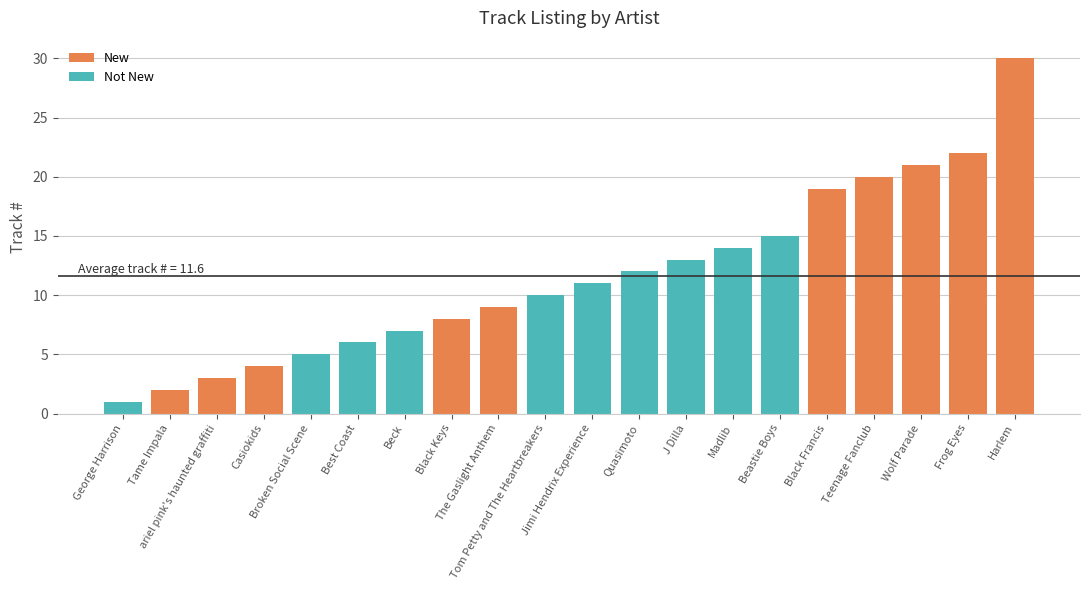

List the series in order of their peak value, highest first.

New, Not New